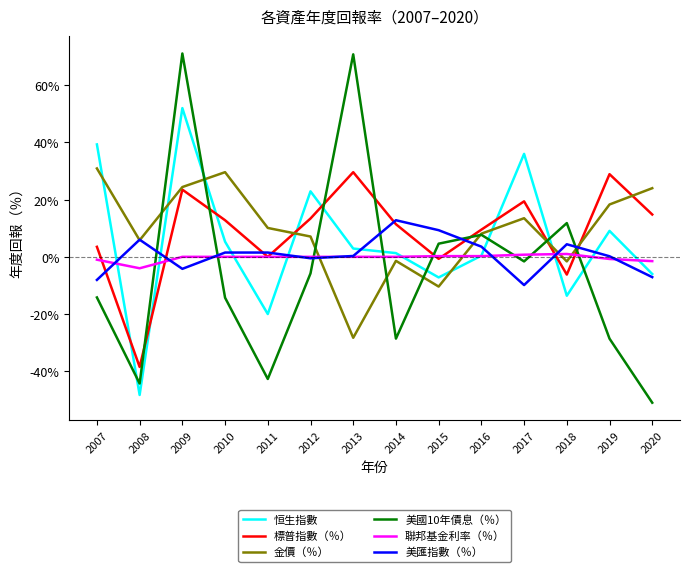

Which label corresponds to the largest value in the chart?

2009